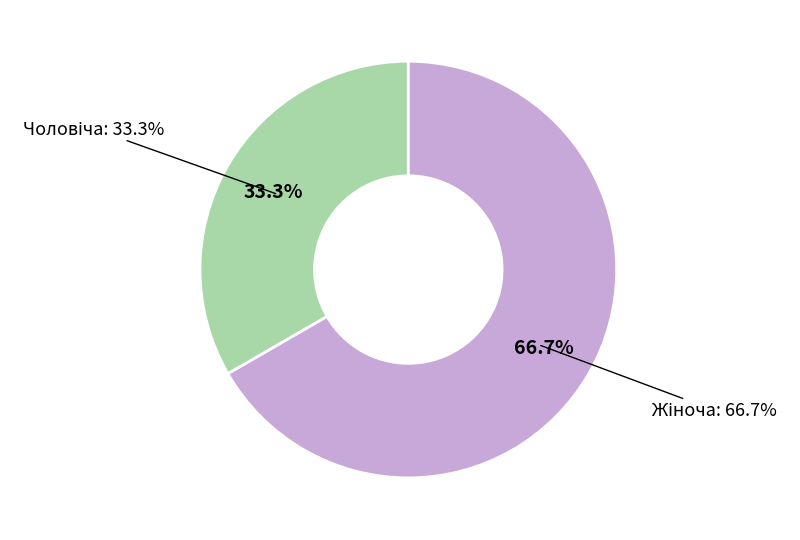

What percentage is the Чоловіча slice, to the nearest percent?

33%